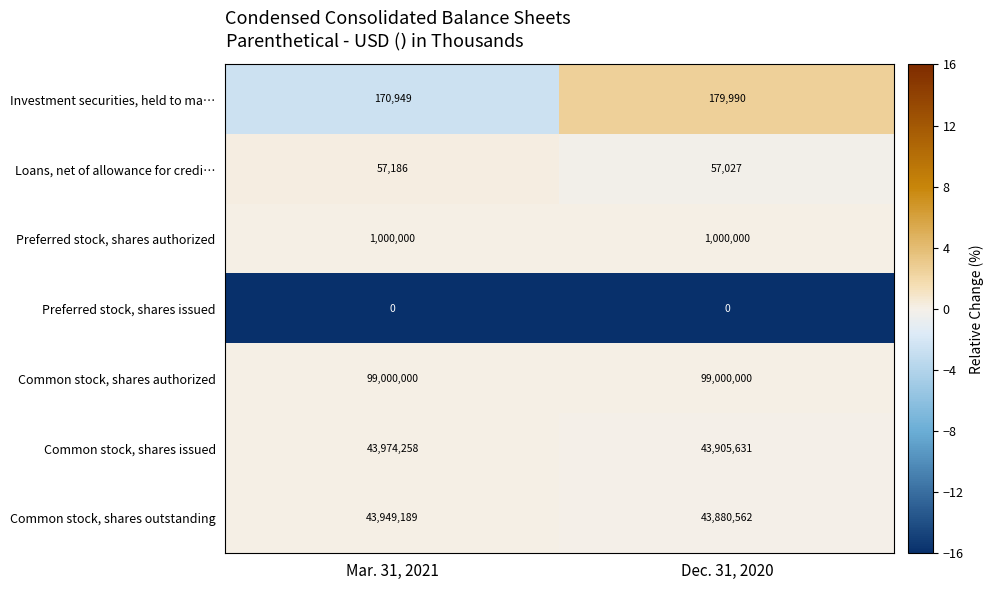

Reading right to left, what are all the values shown in this chart?

Investment securities, held to ma…: Dec. 31, 2020=179990	Mar. 31, 2021=170949
Loans, net of allowance for credi…: Dec. 31, 2020=57027	Mar. 31, 2021=57186
Preferred stock, shares authorized: Dec. 31, 2020=1000000	Mar. 31, 2021=1000000
Preferred stock, shares issued: Dec. 31, 2020=0	Mar. 31, 2021=0
Common stock, shares authorized: Dec. 31, 2020=99000000	Mar. 31, 2021=99000000
Common stock, shares issued: Dec. 31, 2020=43905631	Mar. 31, 2021=43974258
Common stock, shares outstanding: Dec. 31, 2020=43880562	Mar. 31, 2021=43949189